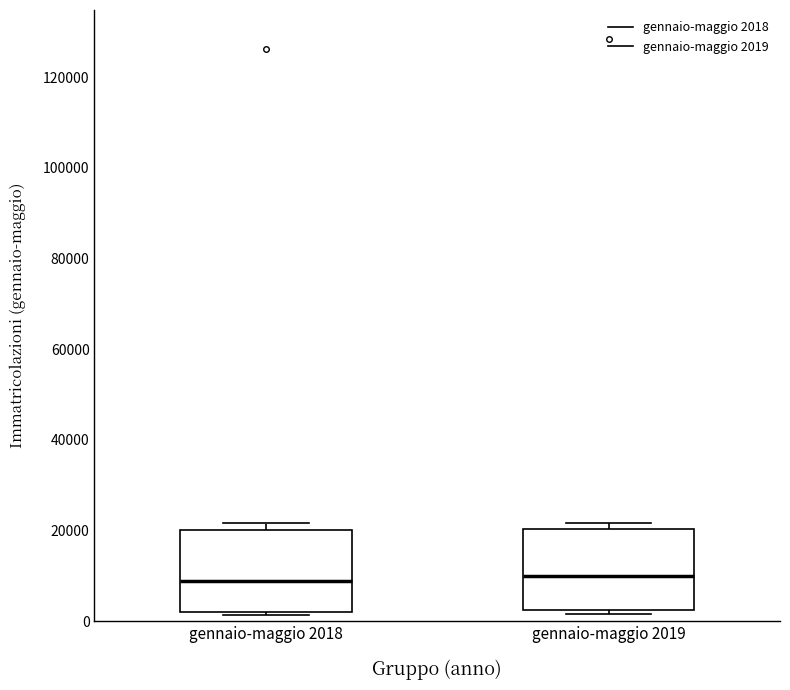

Where is the upper edge of the box for gennaio-maggio 2019 on the y-axis? The values are not printed on the chart, so give them approximately, as read against the axis.

20000